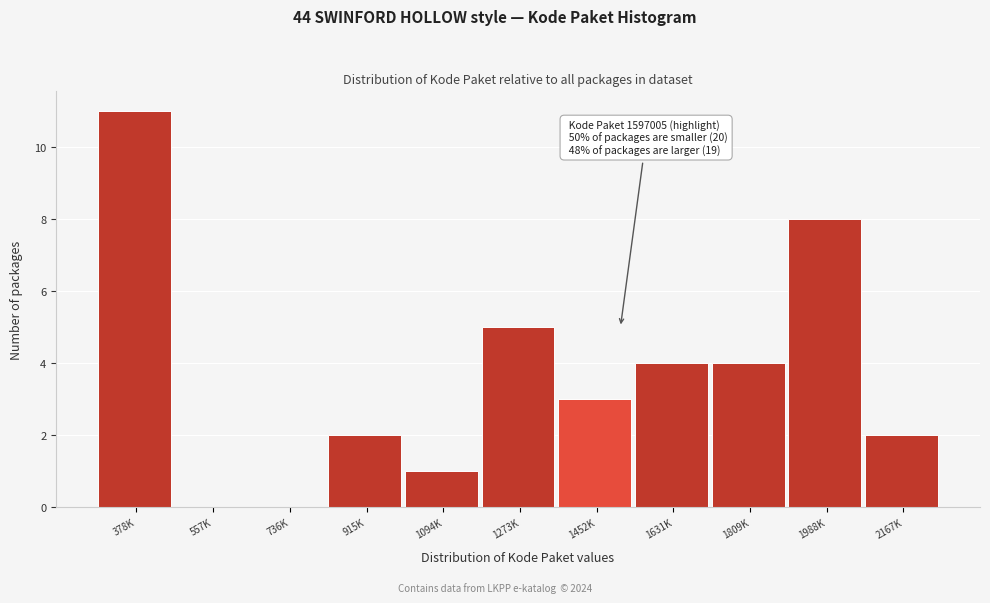

Reading left to right, what are all the values shown in this chart?

378K=11	557K=0	736K=0	915K=2	1094K=1	1273K=5	1452K=3	1631K=4	1809K=4	1988K=8	2167K=2